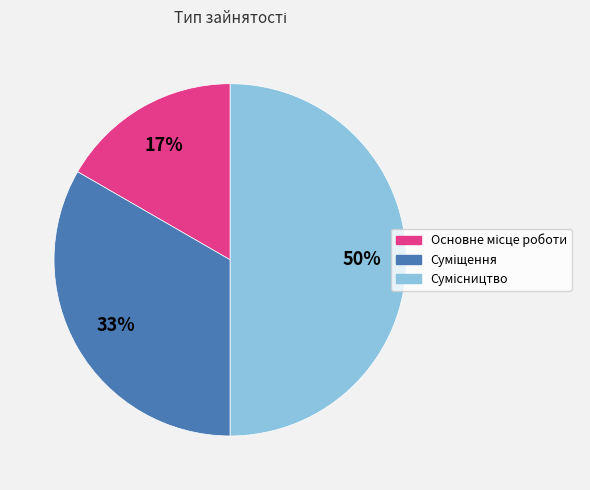

To the nearest percent, what is the difference between the largest and smallest slice percentages?

33%